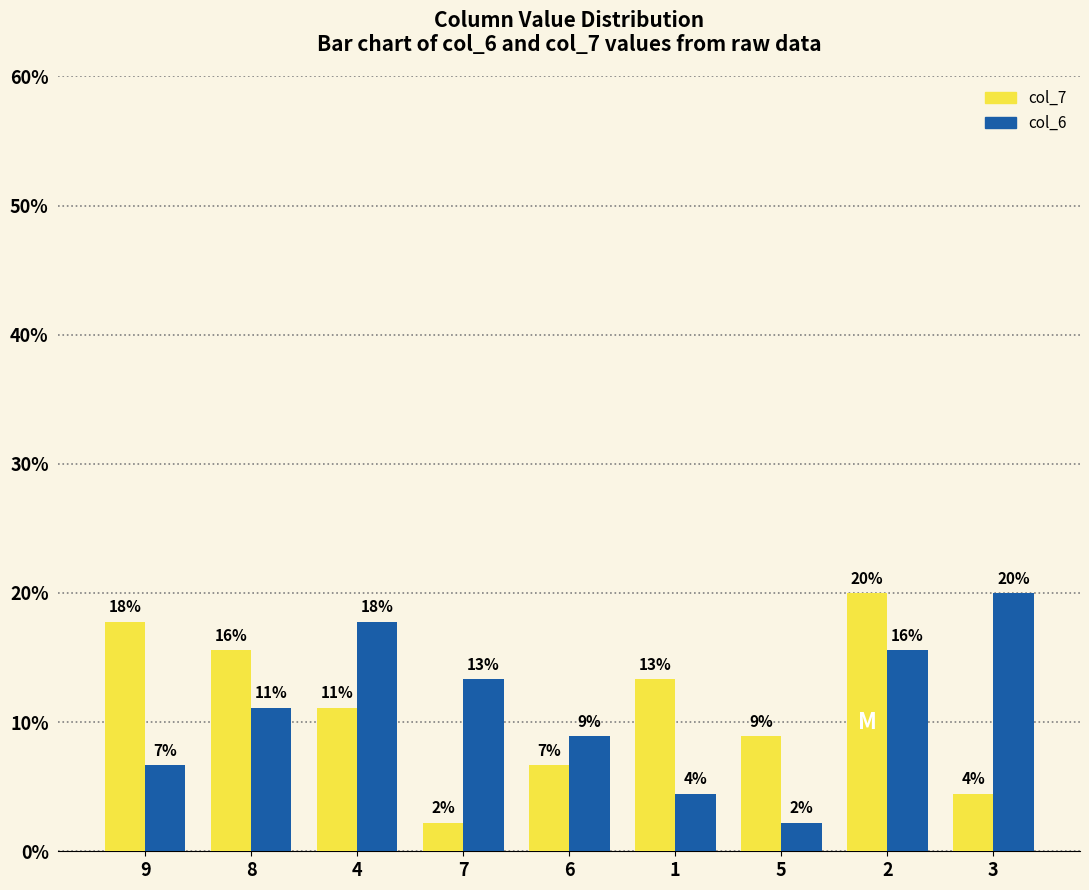

What are all the series names shown in the legend?

col_7, col_6